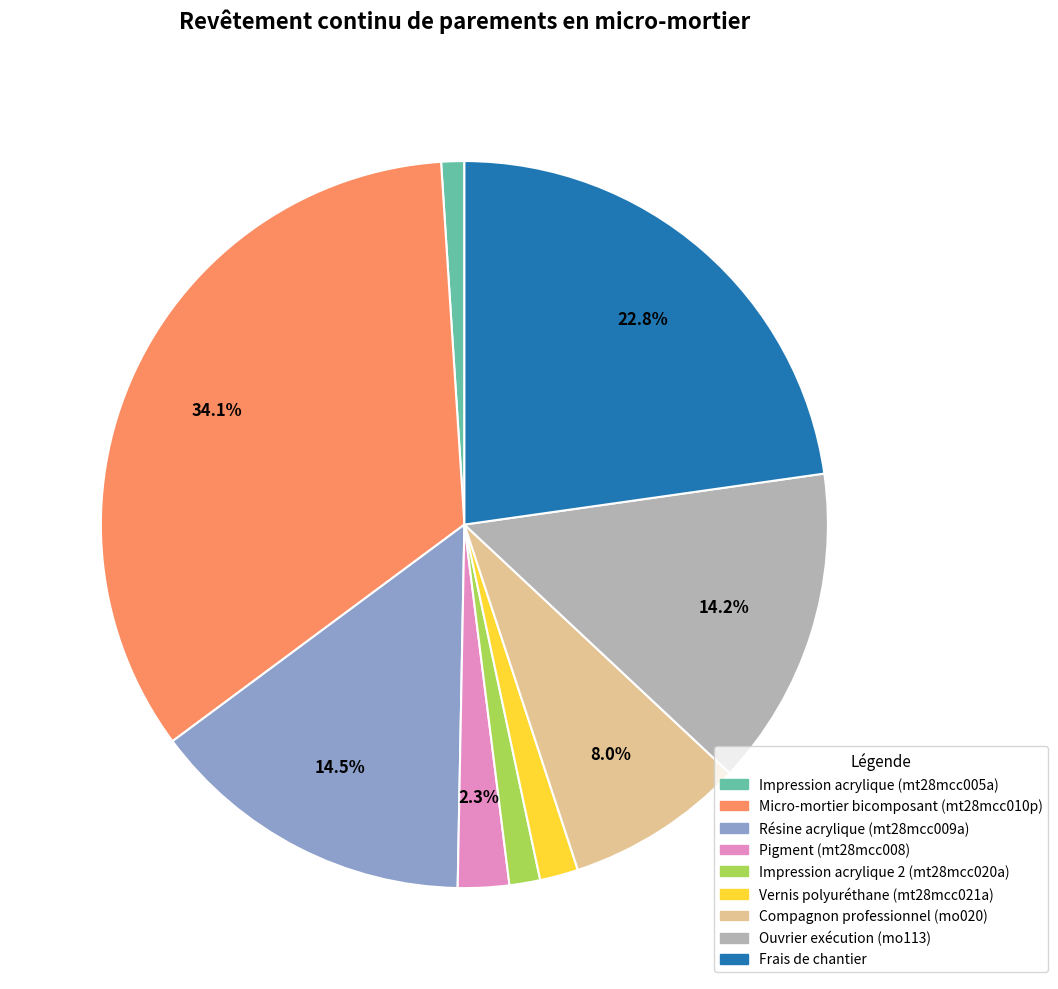

What portion of the pie excludes Micro-mortier bicomposant (mt28mcc010p)?

65.9%